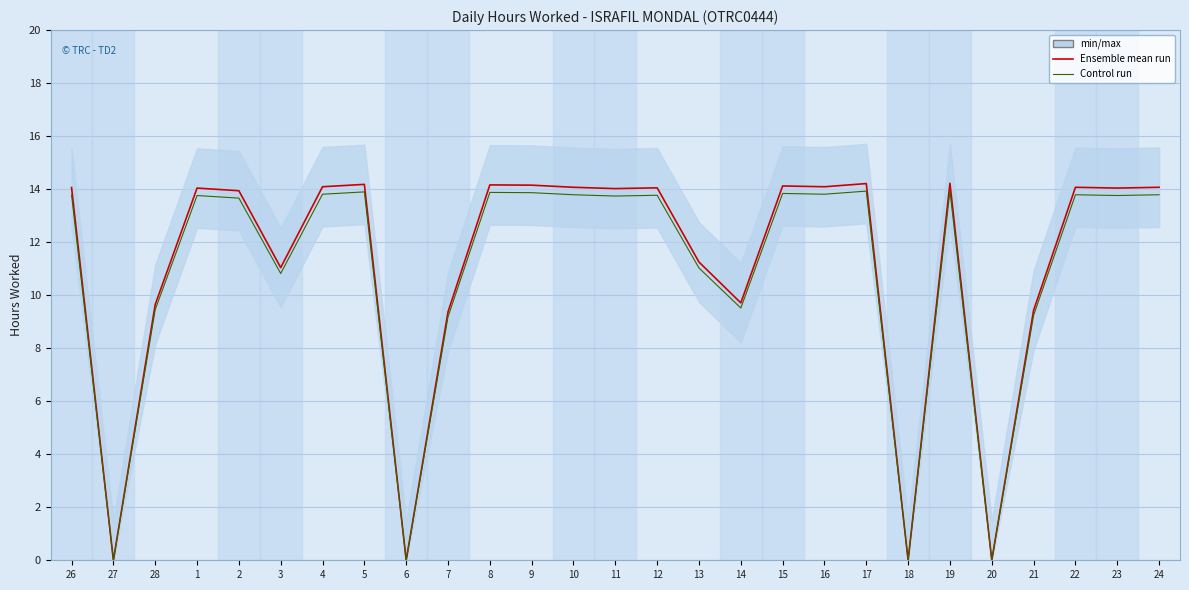

What is the total value across all series at 4?

27.9